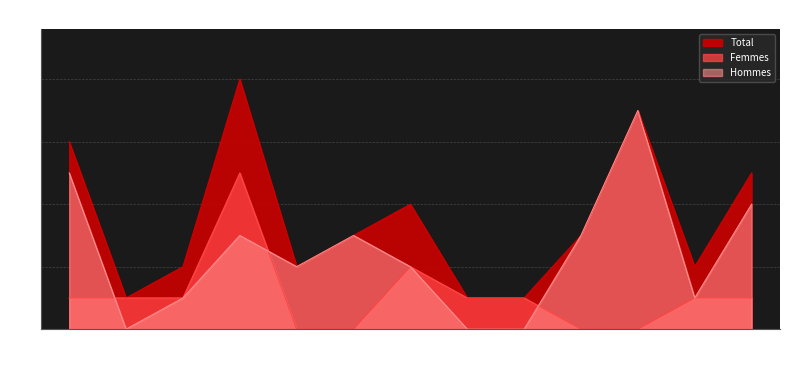

What are all the series names shown in the legend?

Total, Femmes, Hommes